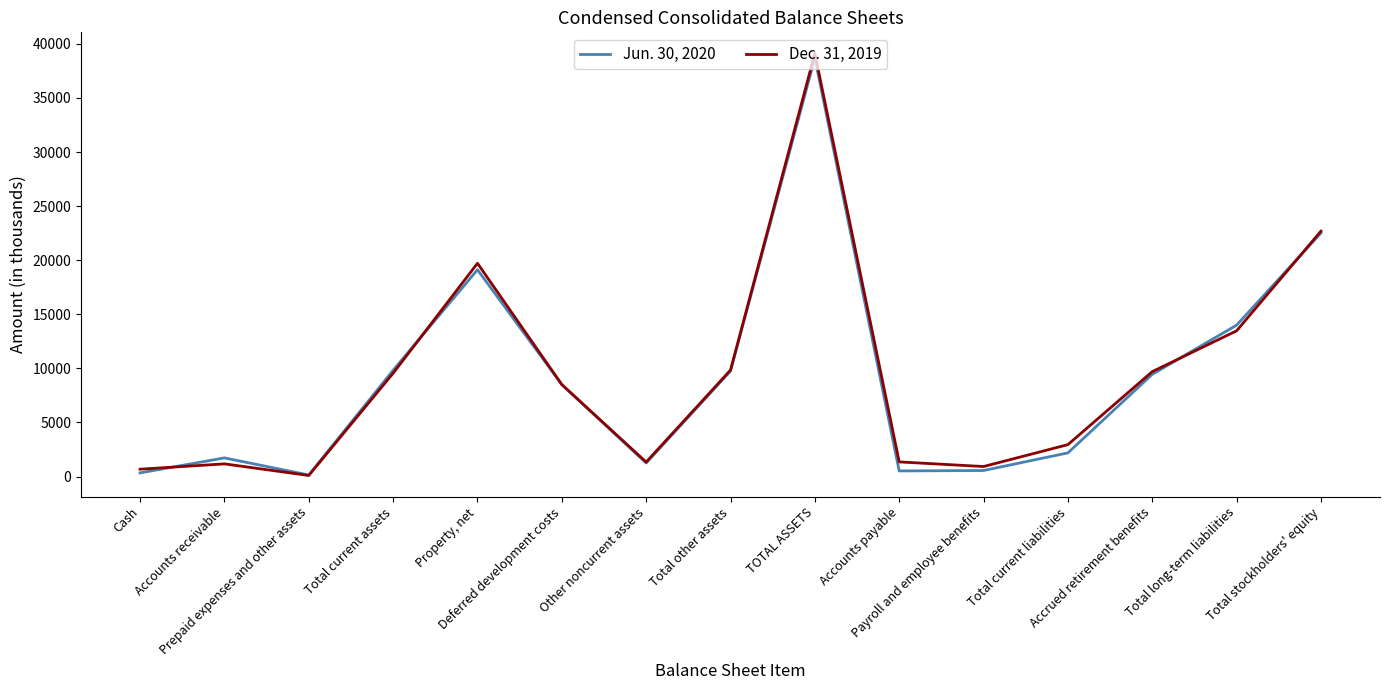

Rank the series by their average value, from lowest to highest.

Jun. 30, 2020, Dec. 31, 2019